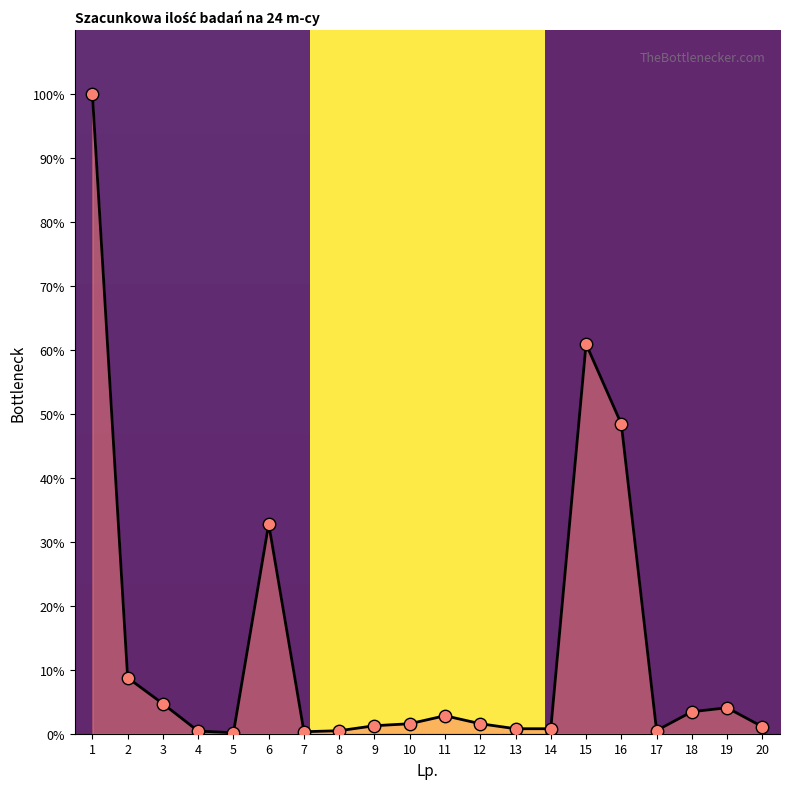

Between 10 and 3, which is larger?

3